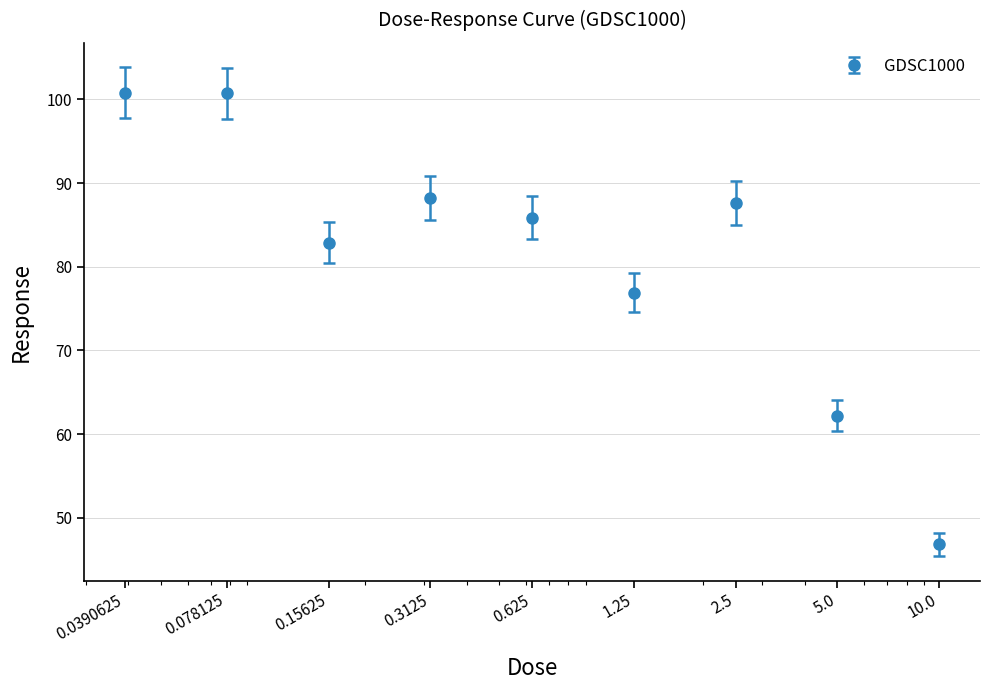

Does the chart display data point markers on the line(s)?

Yes